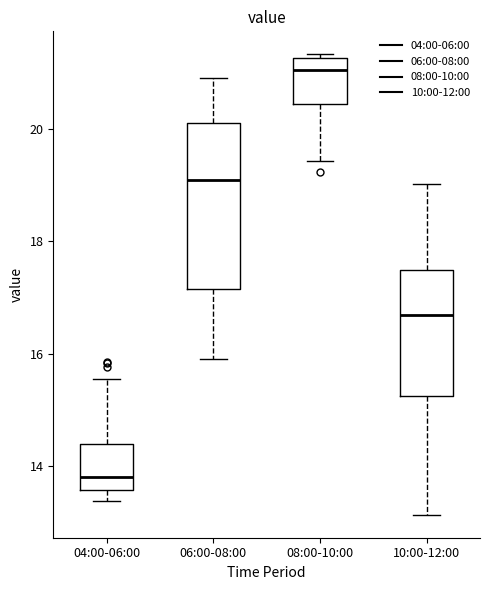

Reading left to right, transcribe this box plot: for each box, give where its median line is, the range the box spans, and where its two whiskers end, as read against the y-axis. The values are not printed on the chart, so give them approximately, as read against the axis.

04:00-06:00: median 13.8, box 13.6 to 14.4, whiskers 13.4 to 15.6
06:00-08:00: median 19.0, box 17.2 to 20.2, whiskers 16.0 to 21.0
08:00-10:00: median 21.0, box 20.4 to 21.2, whiskers 19.4 to 21.4
10:00-12:00: median 16.6, box 15.2 to 17.4, whiskers 13.2 to 19.0